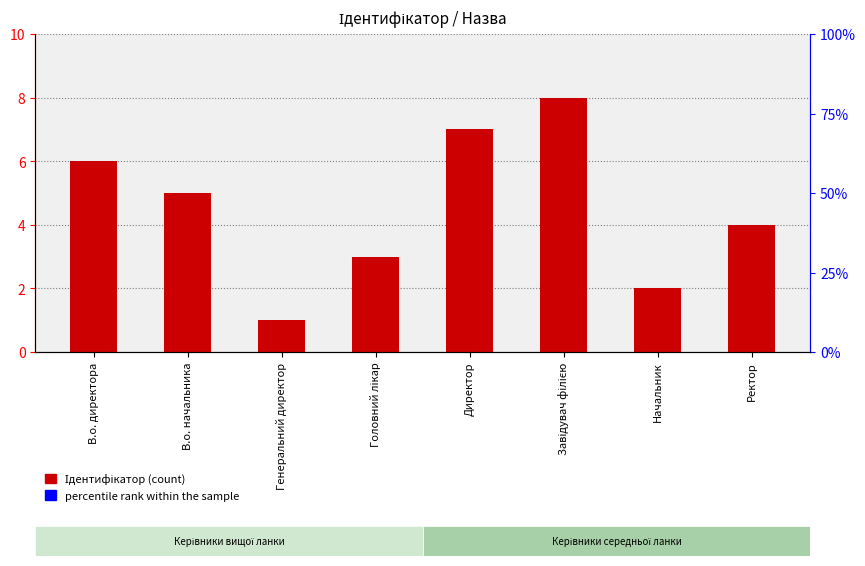

What is the ratio of the value at В.о. начальника to the value at Завідувач філією?

0.6